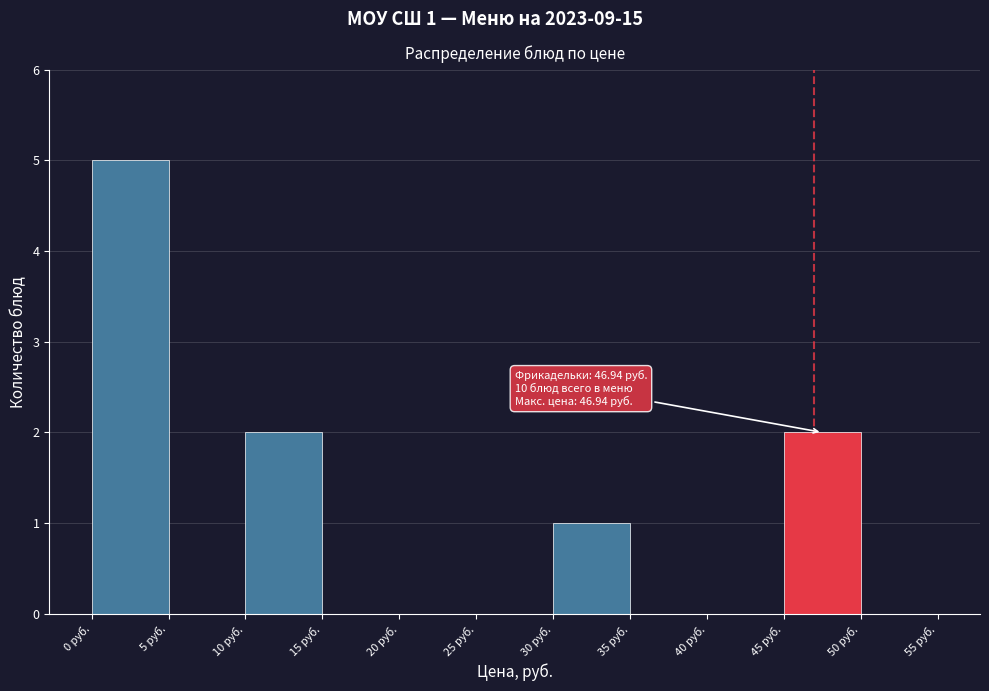

Which range on the x-axis has the tallest bar?

0 to 5